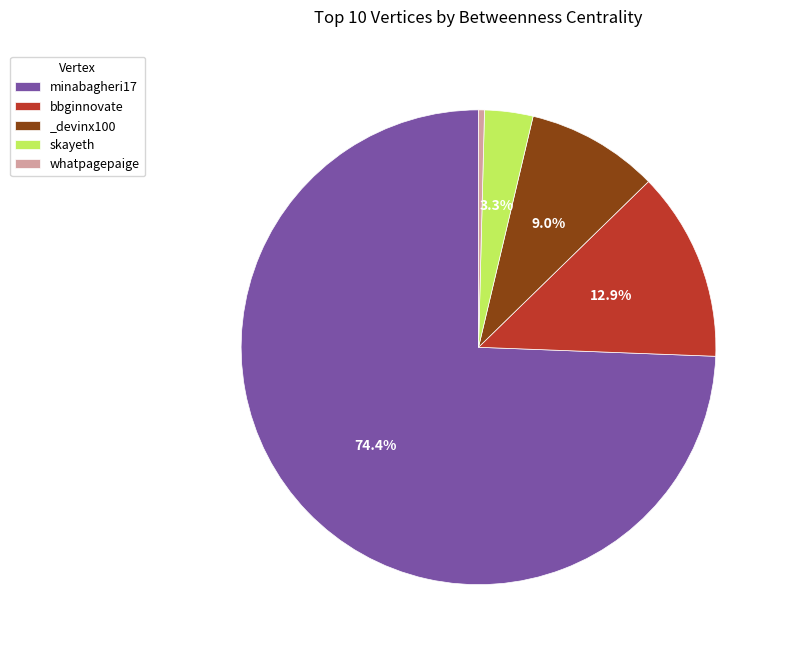

How much of the chart is everything except skayeth?

96.7%